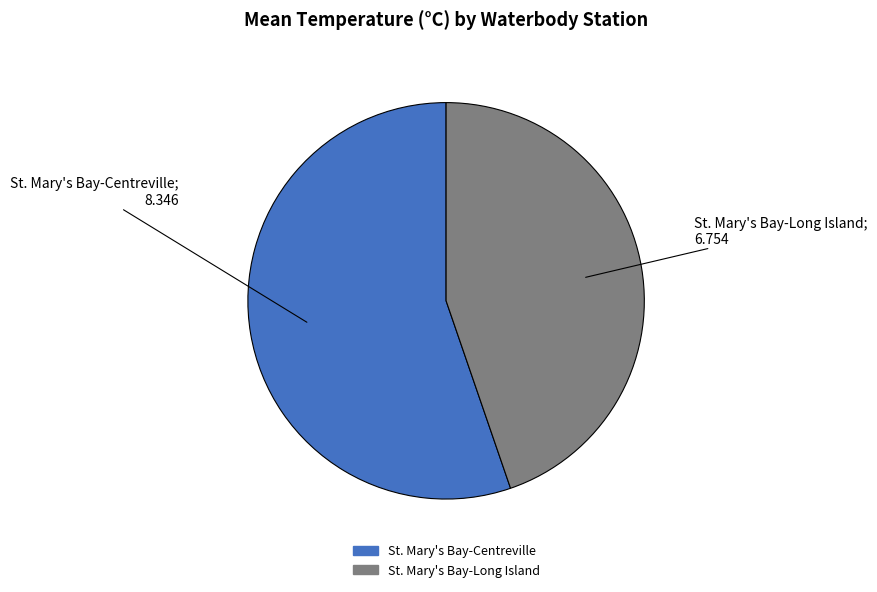

Between St. Mary's Bay-Long Island and St. Mary's Bay-Centreville, which is larger?

St. Mary's Bay-Centreville